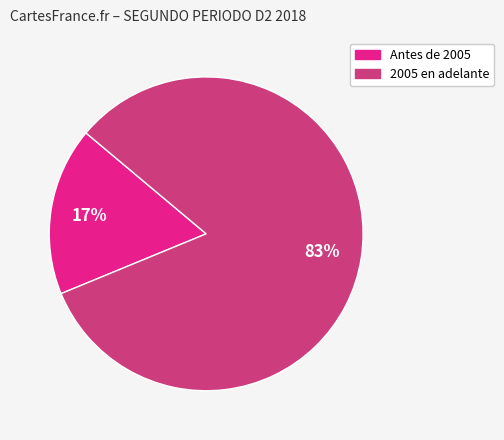

Is there any slice that represents more than half of the pie?

Yes